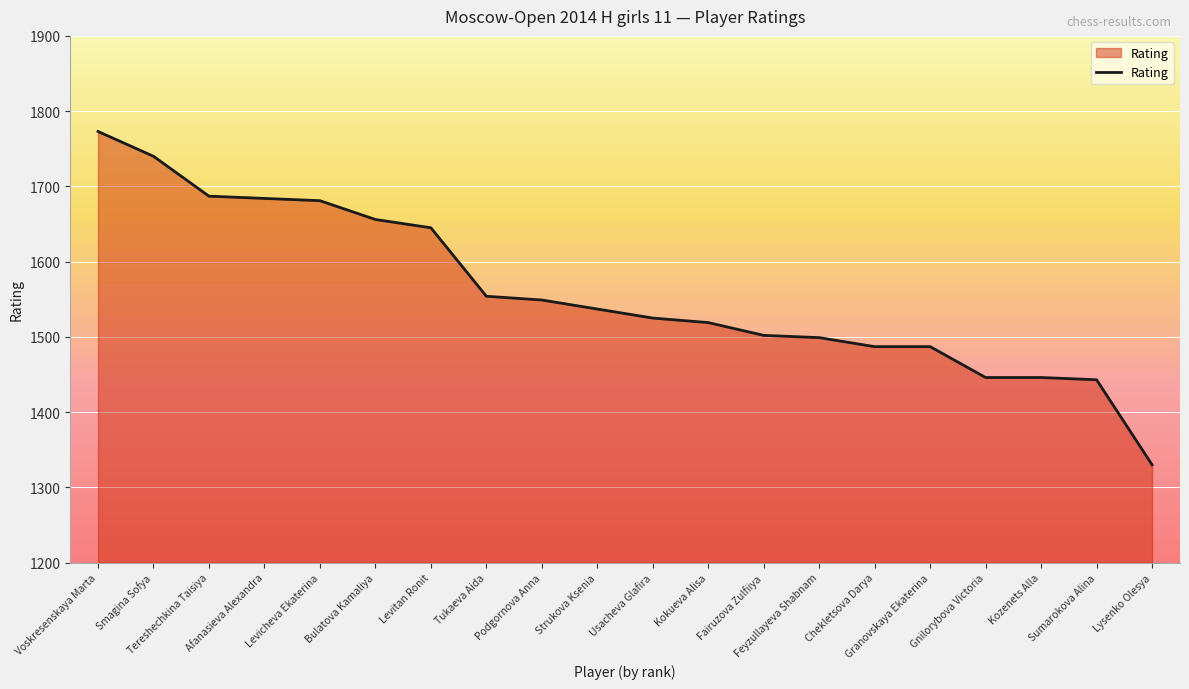

Count the number of categories in the chart.

20